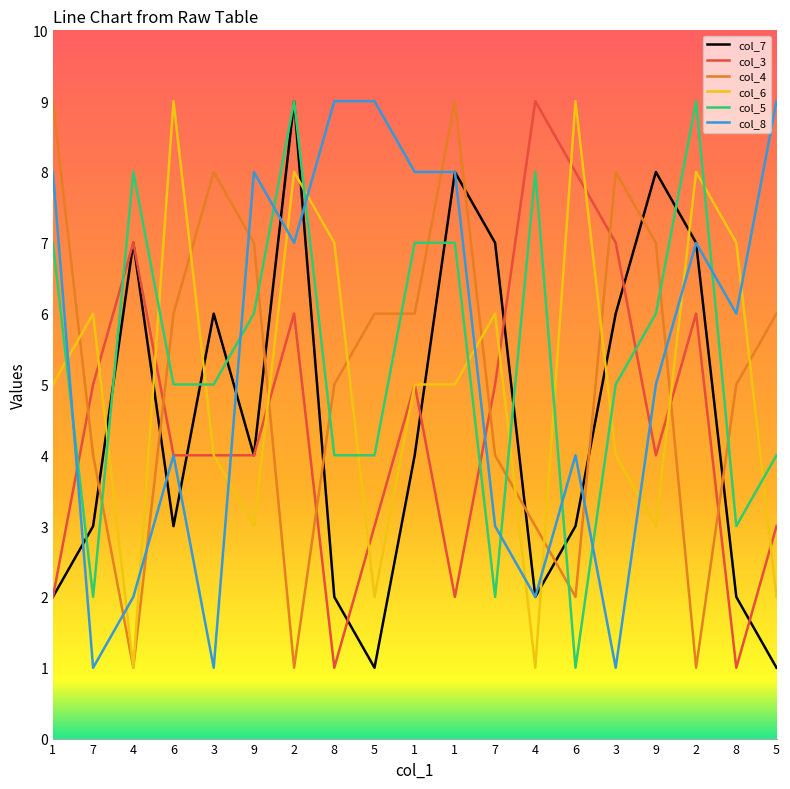

True or false: col_5 has more than 1 points higher than both neighbors.

True